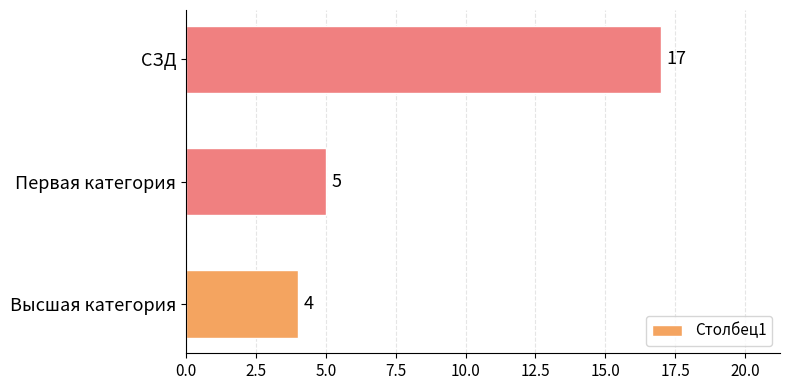

Rank the categories by value from highest to lowest.

СЗД, Первая категория, Высшая категория